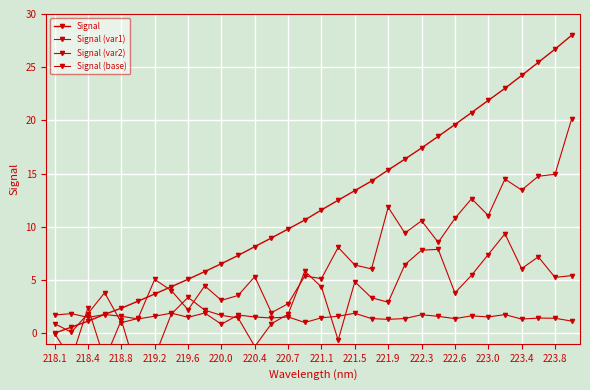

How many times do Signal (base) and Signal (var1) cross each other?

3